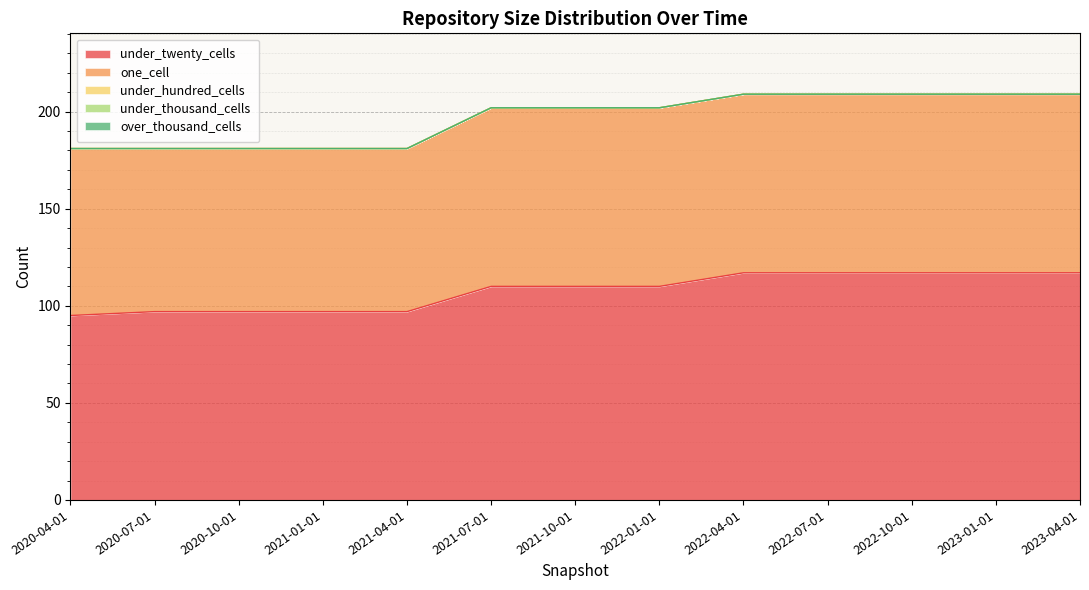

At which label does under_thousand_cells reach its minimum?

2020-04-01